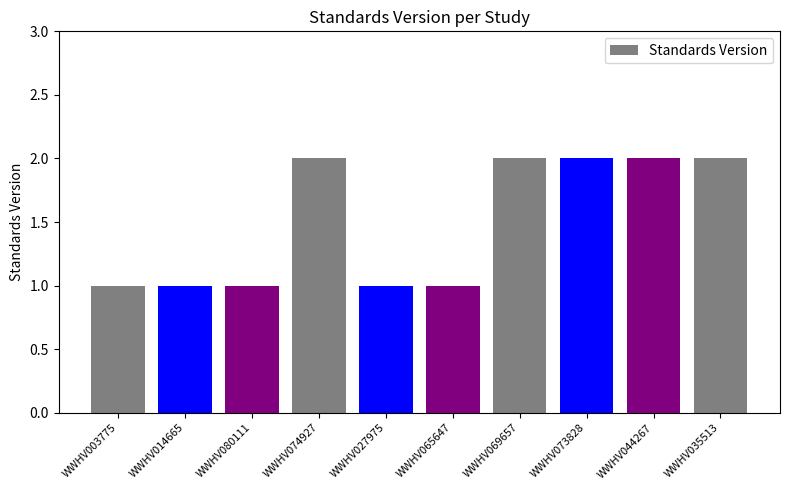

What is the change in value from WWHV014665 to WWHV069657?

+1